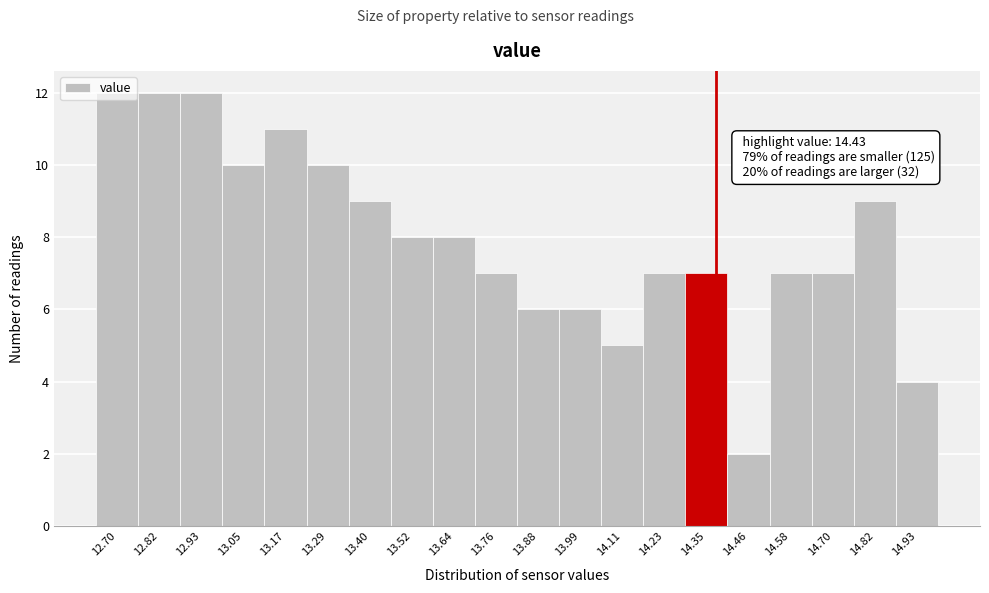

What is the sum of the values at 12.82 and 13.99?

18